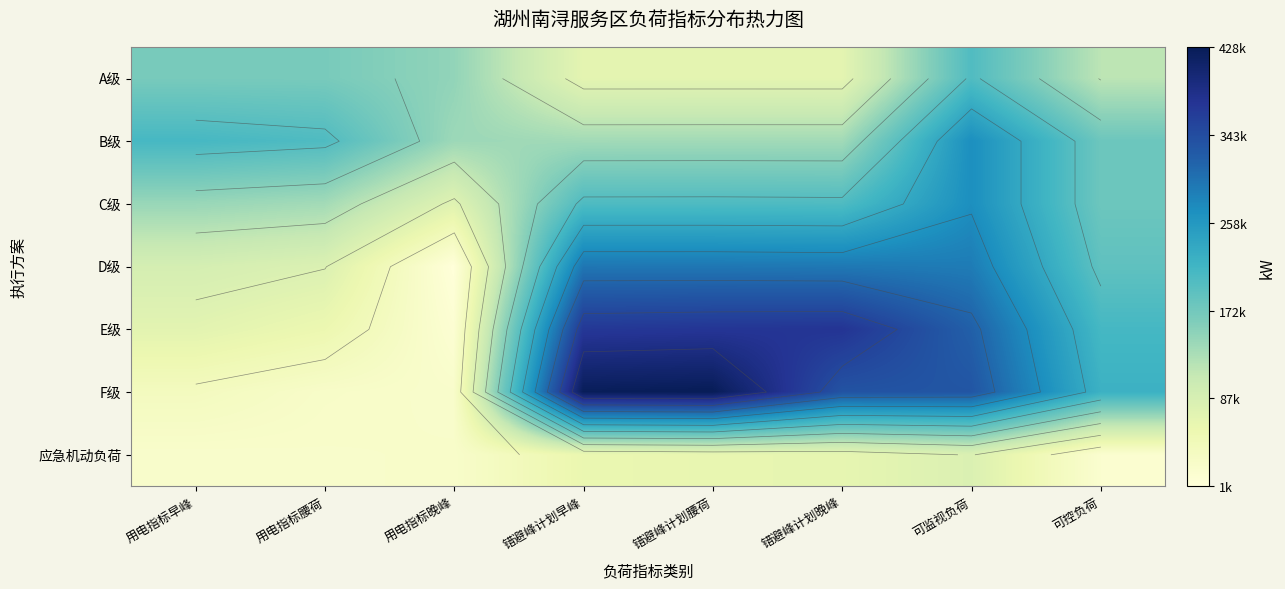

At which label is B级 closest to 203261?

用电指标腰荷